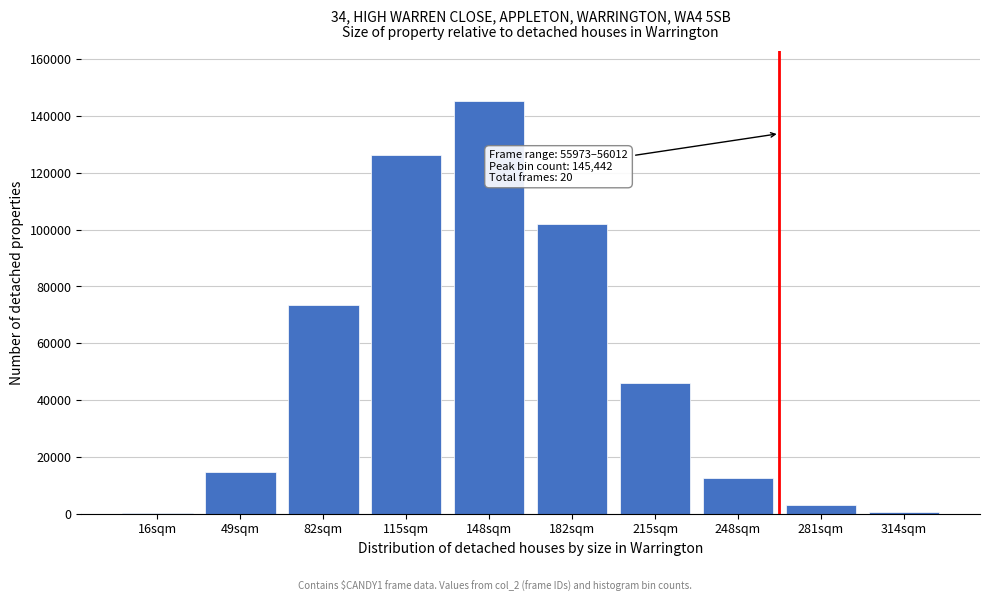

What is the greatest value displayed?

145442